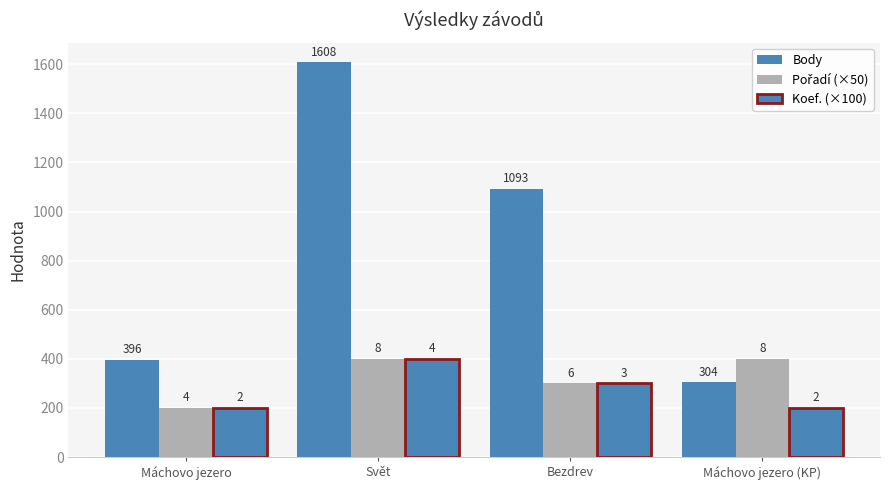

How many bars are there in each group?

3